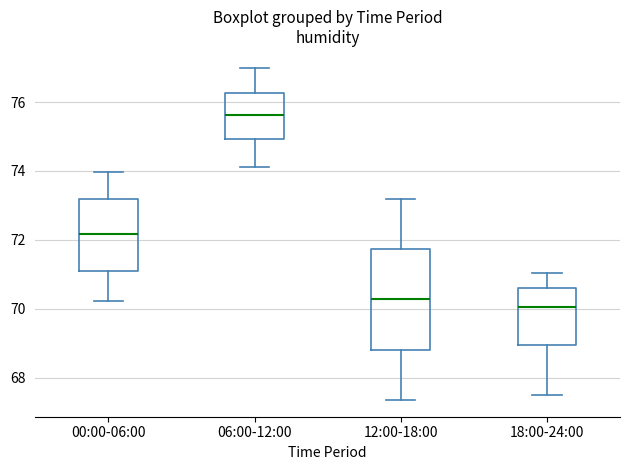

Which box has the highest median line?

06:00-12:00